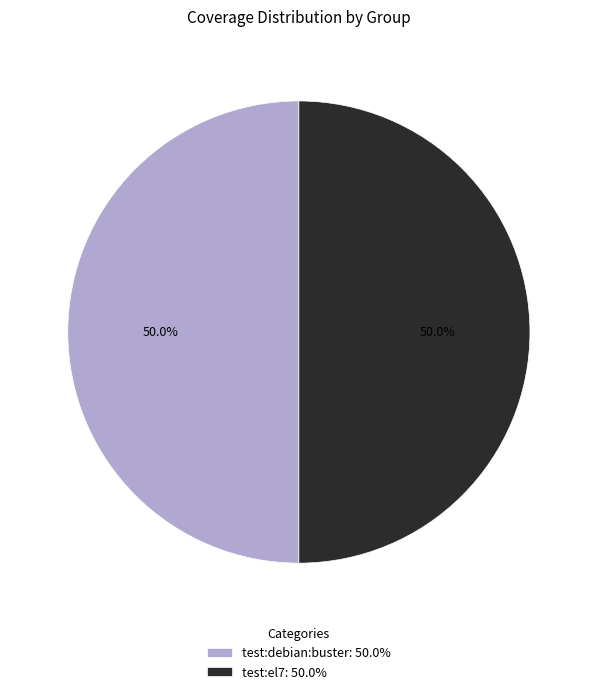

Approximately how many times larger is the value at test:debian:buster: 50.0% compared to test:el7: 50.0%?

1.0